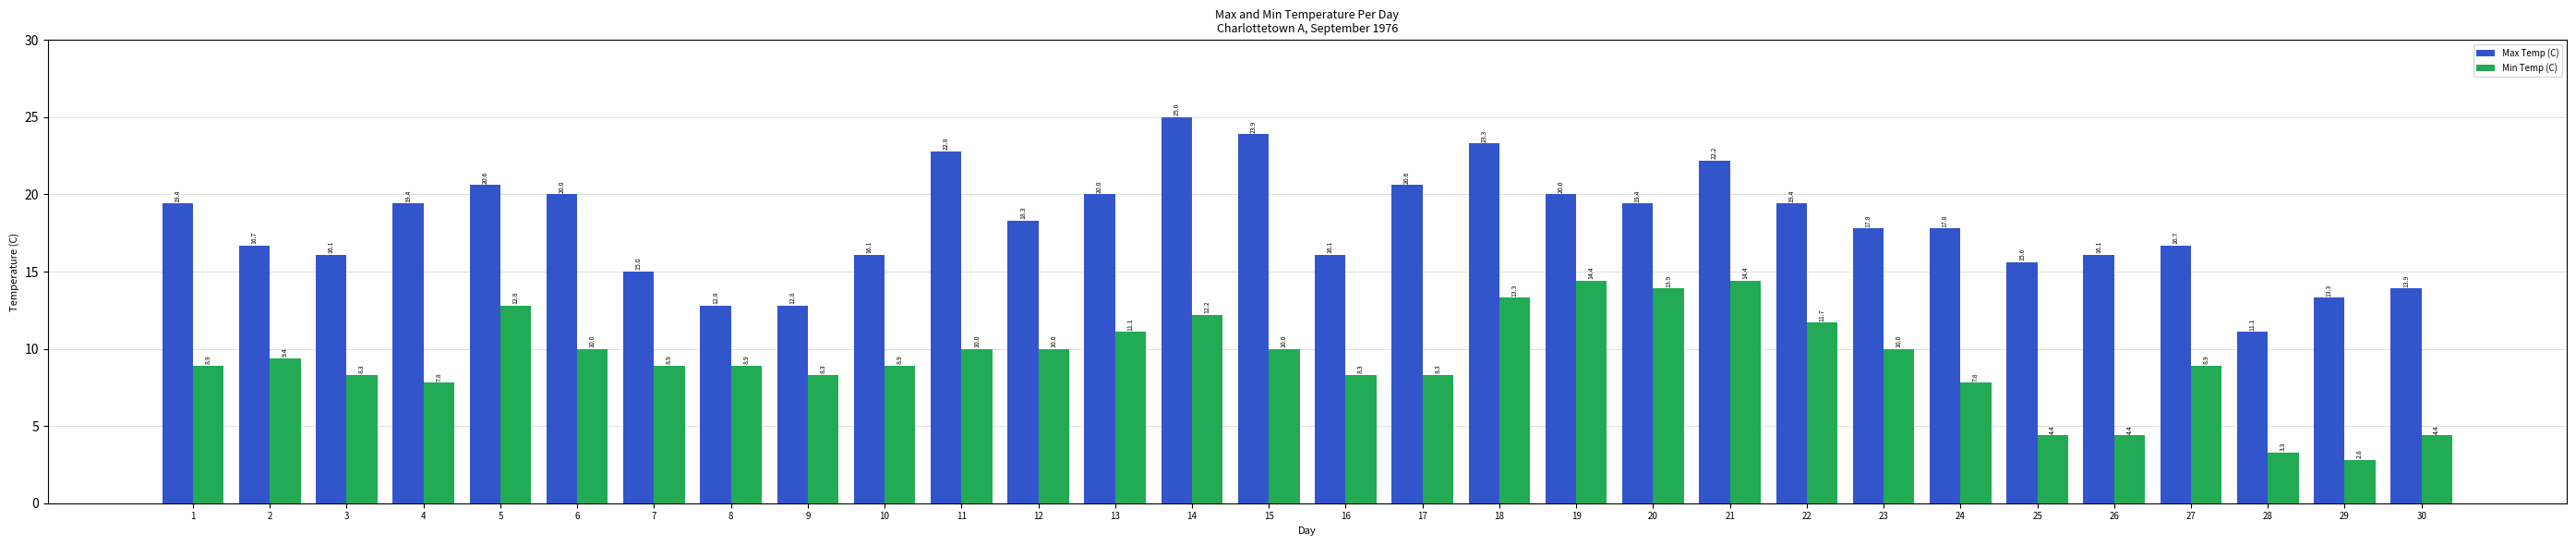

Read the Max Temp (C) value at 30.

13.9